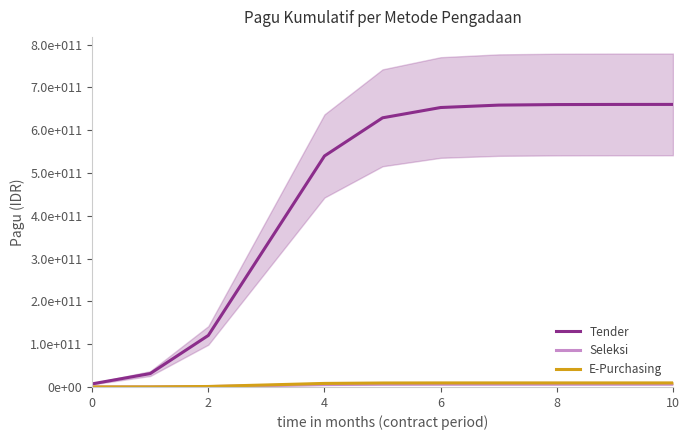

What is the average value of the Seleksi series?

4498100609.3